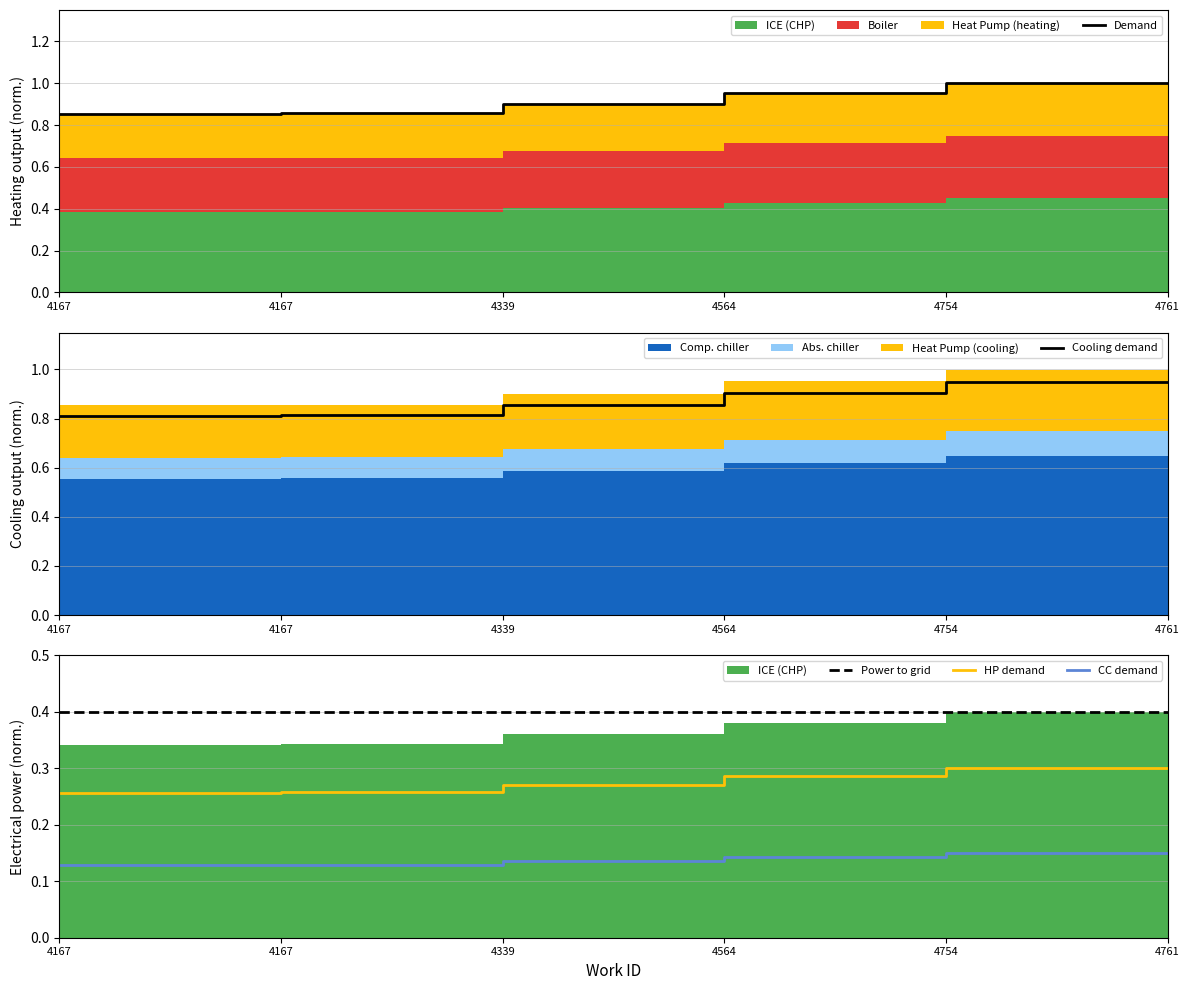

Which series has the largest total across all categories?

Demand